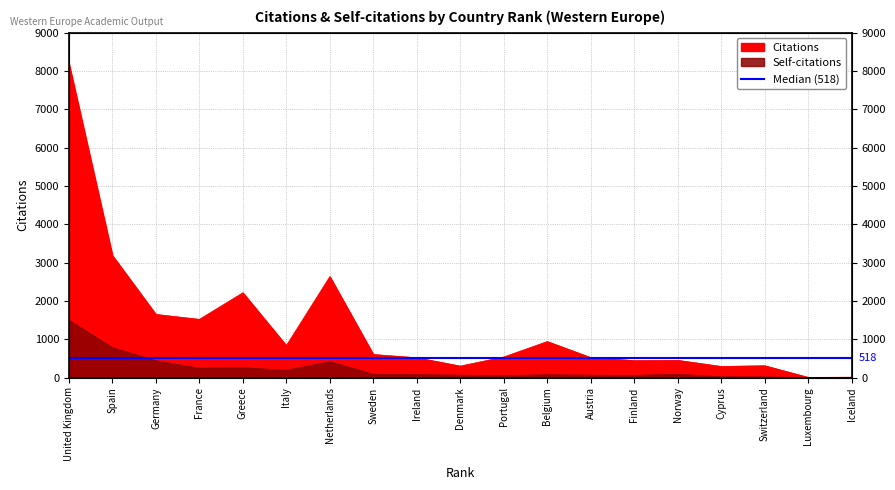

List the series in order of their peak value, highest first.

Citations, Self-citations